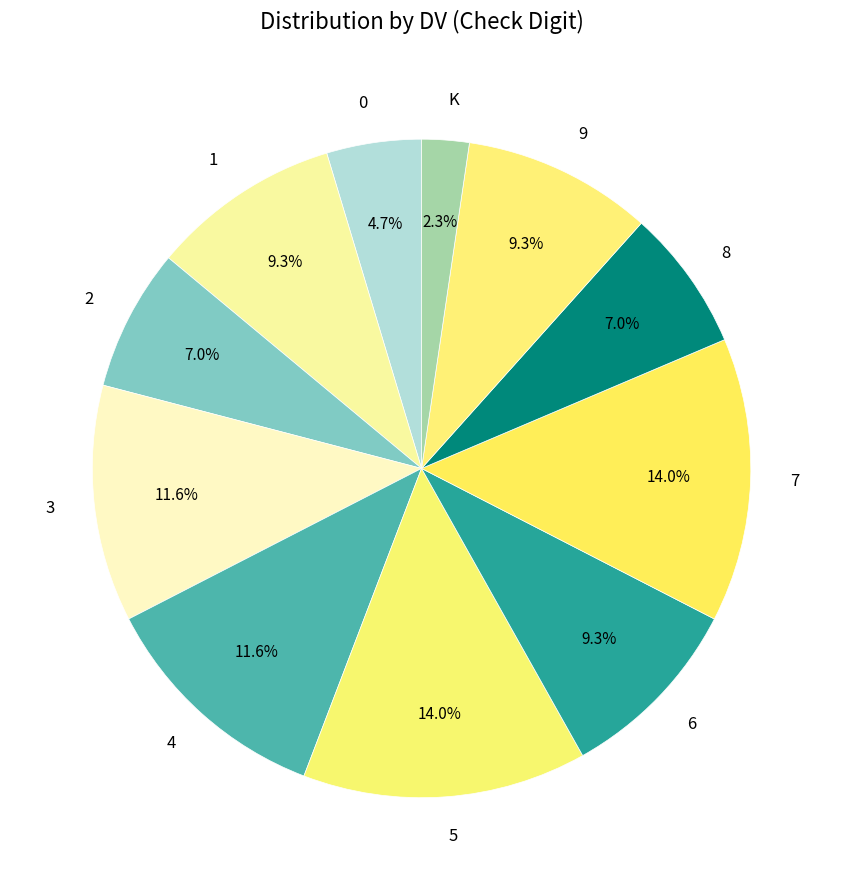

To the nearest percent, what portion does 0 represent?

5%